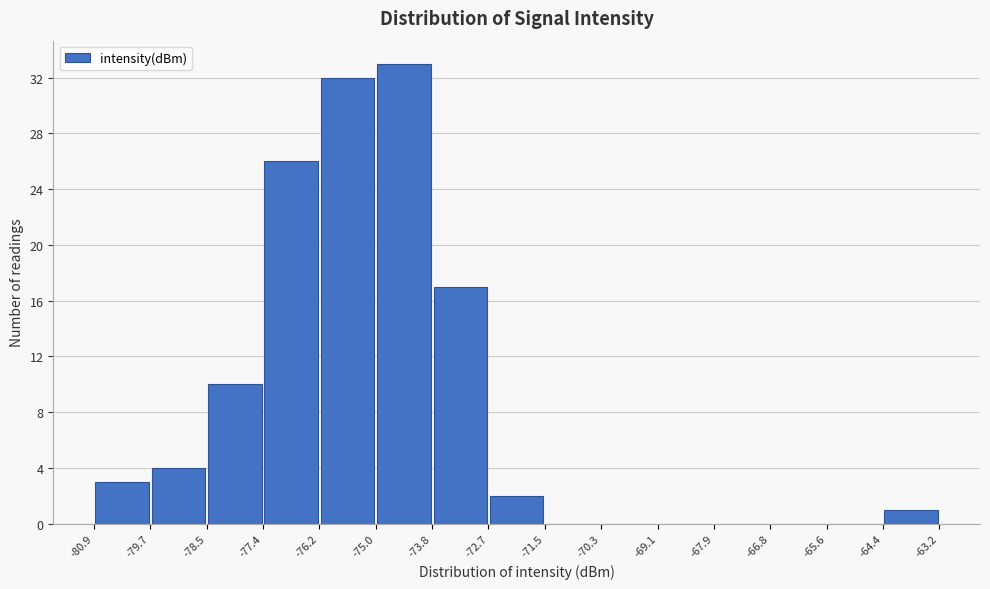

Which range on the x-axis has the tallest bar?

-75.0 to -73.8